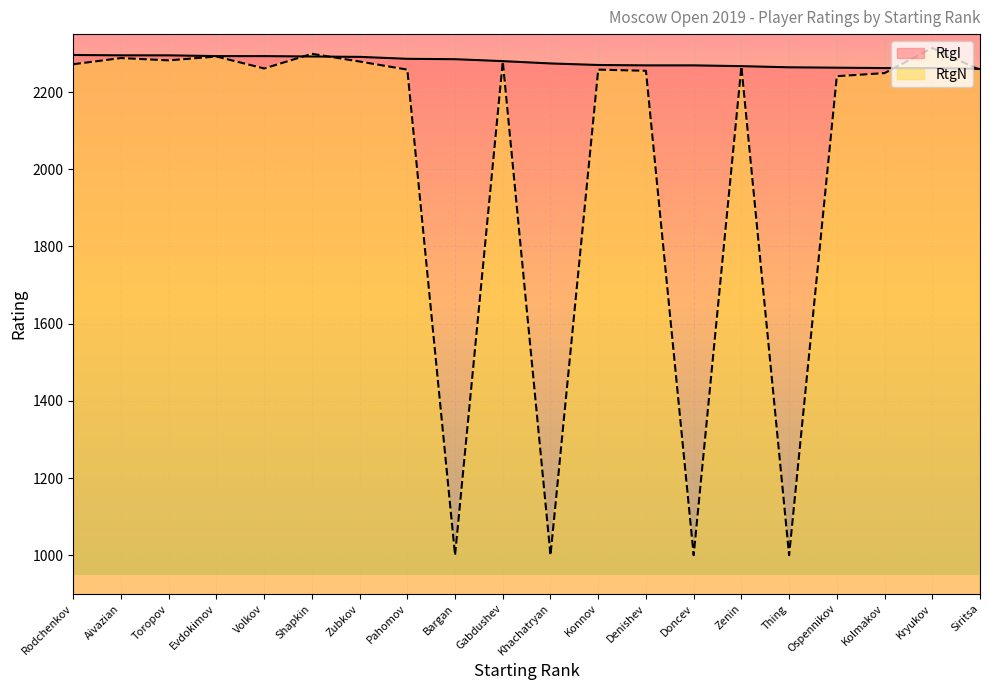

True or false: RtgI has a value of 2270 at Konnov.

True